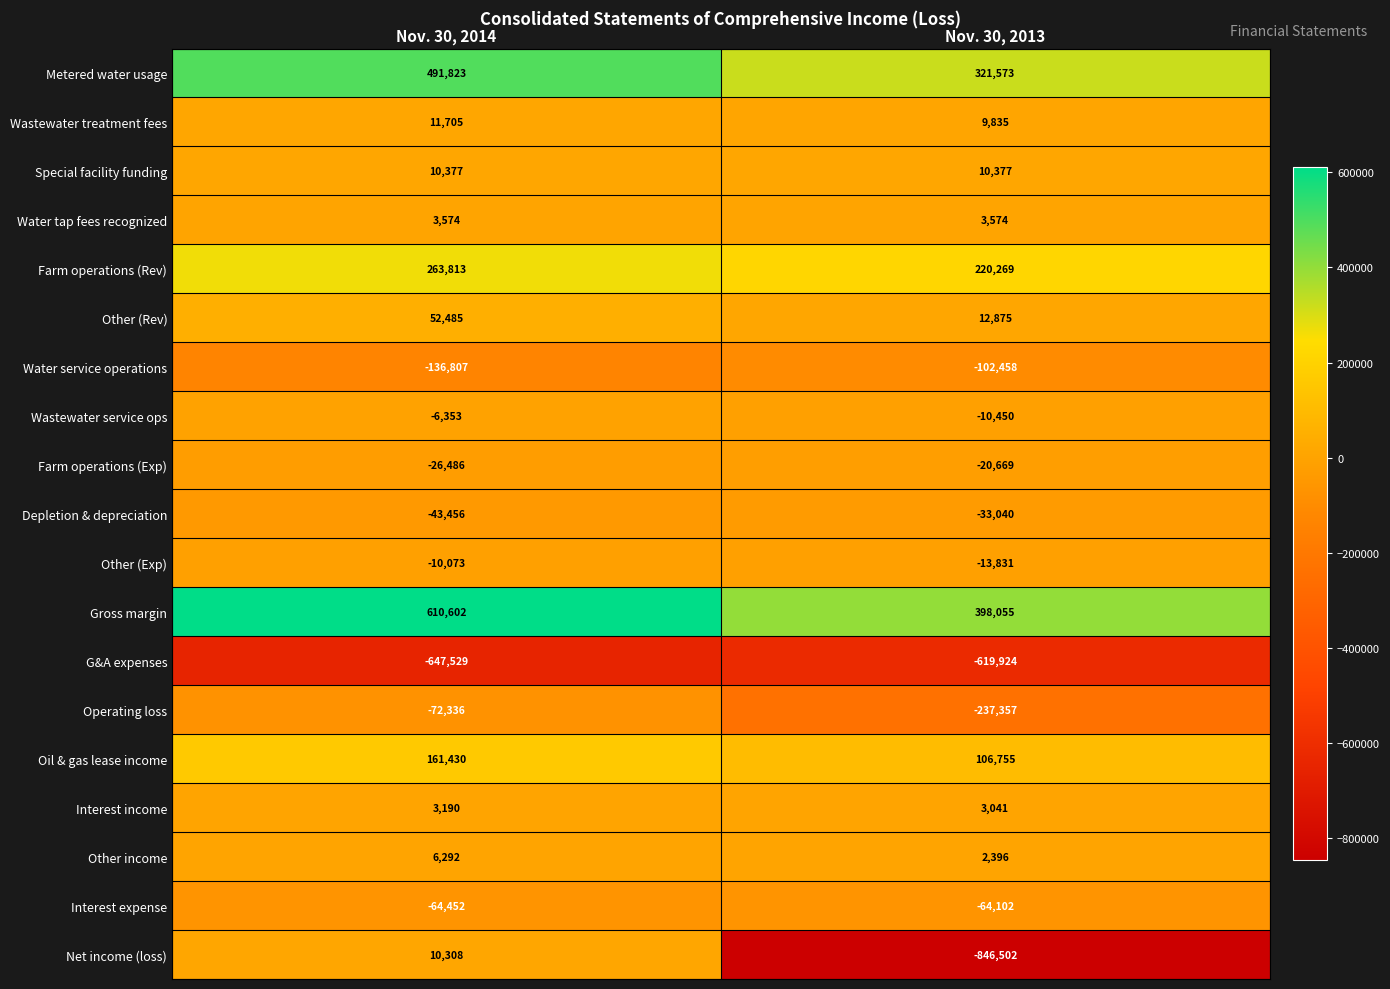

What is the sum of all Oil & gas lease income values?

268185